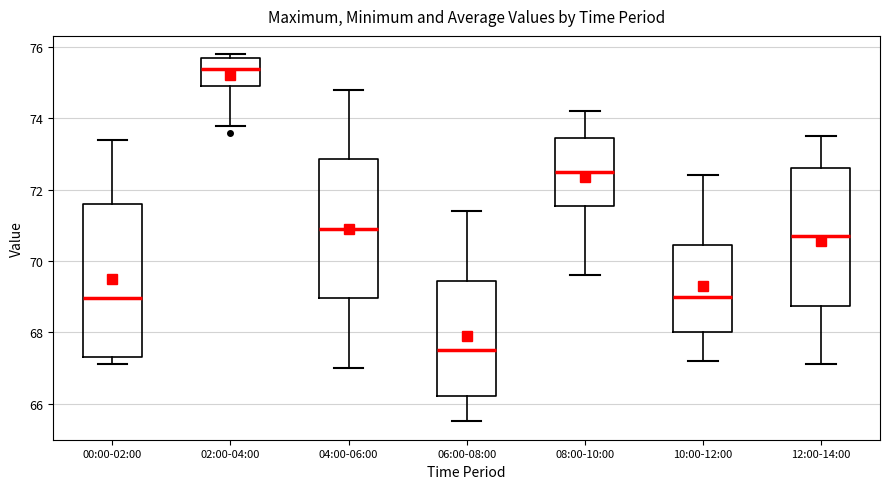

Which box is the tallest, from its lower edge to its upper edge?

00:00-02:00